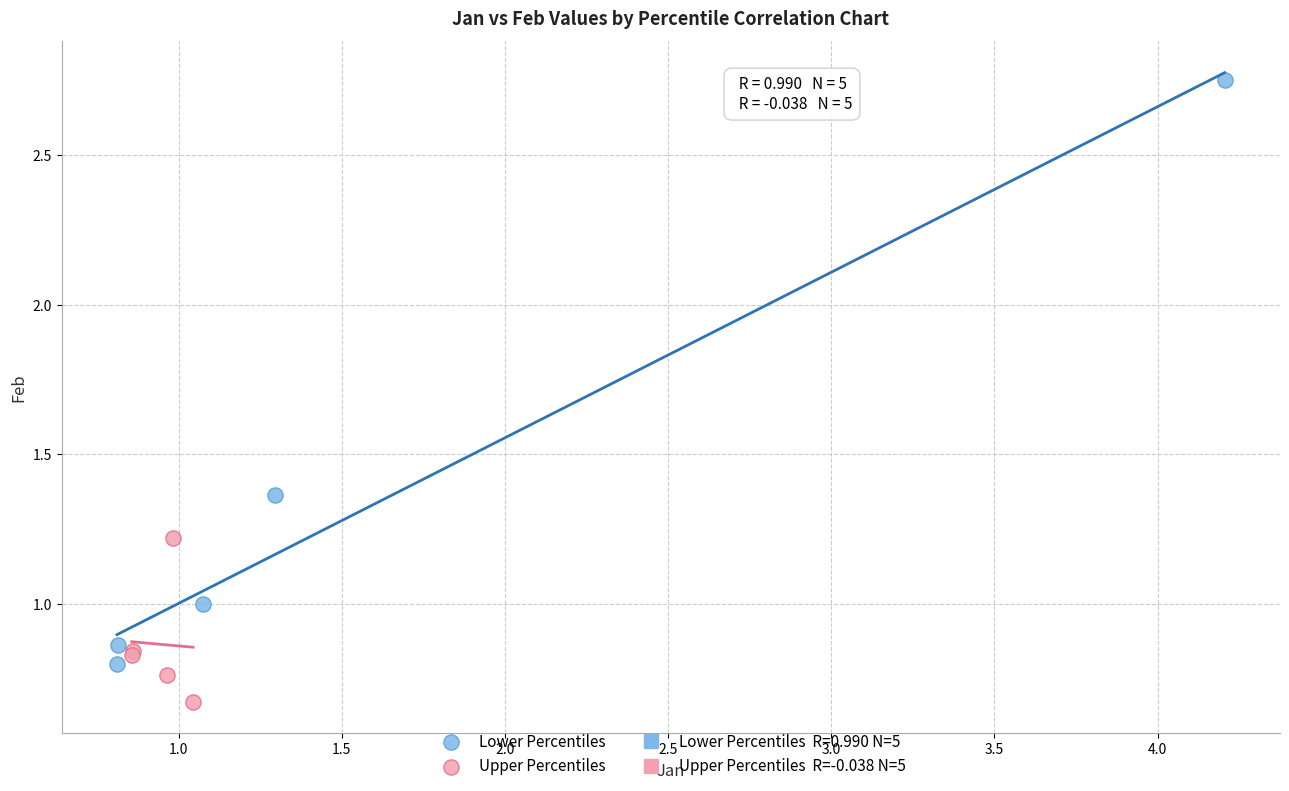

Which series has the widest spread of Y values?

Lower Percentiles